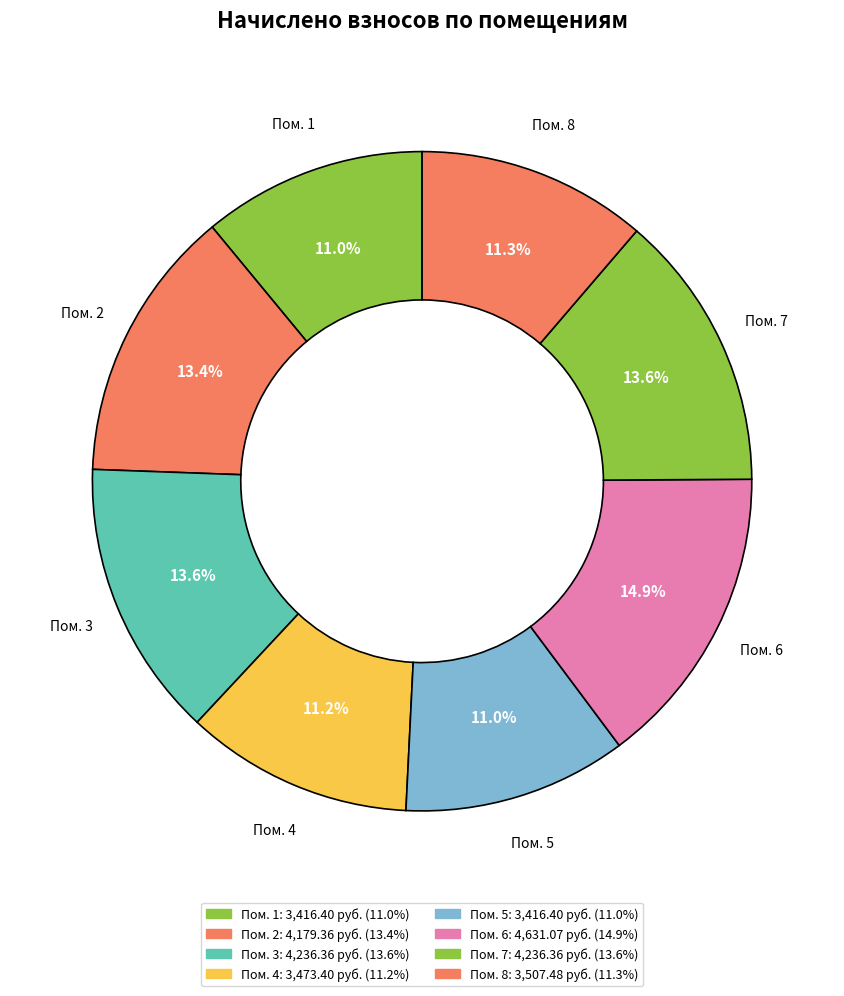

How many segments does this pie chart have?

8